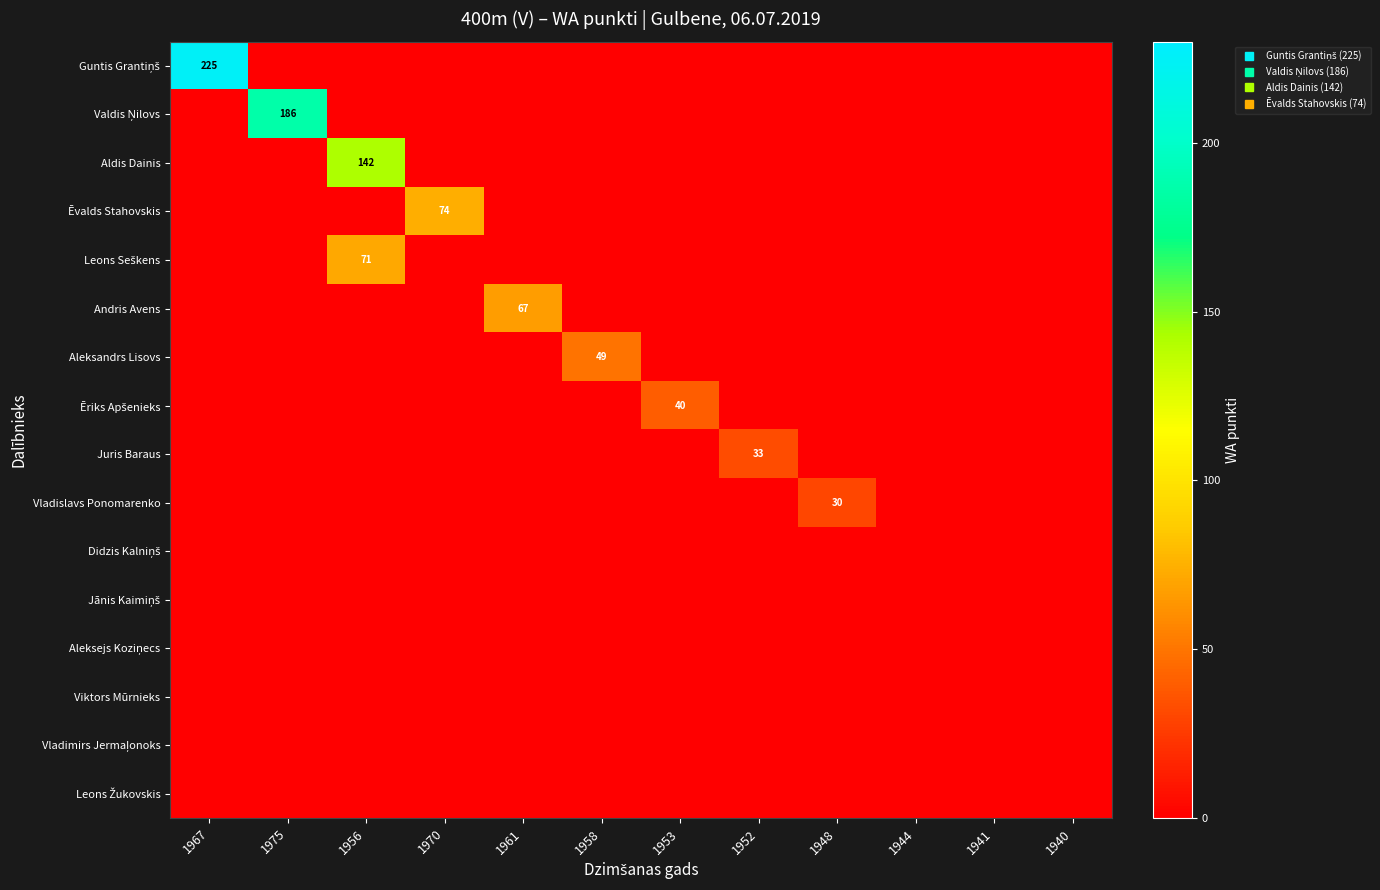

Which series has the widest spread of values?

Guntis Grantiņš